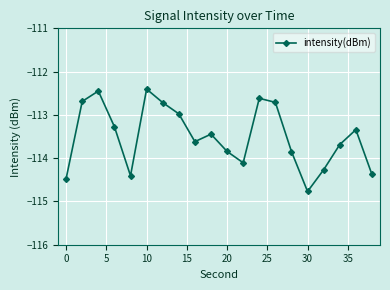

What is the minimum value shown in the chart?

-114.8